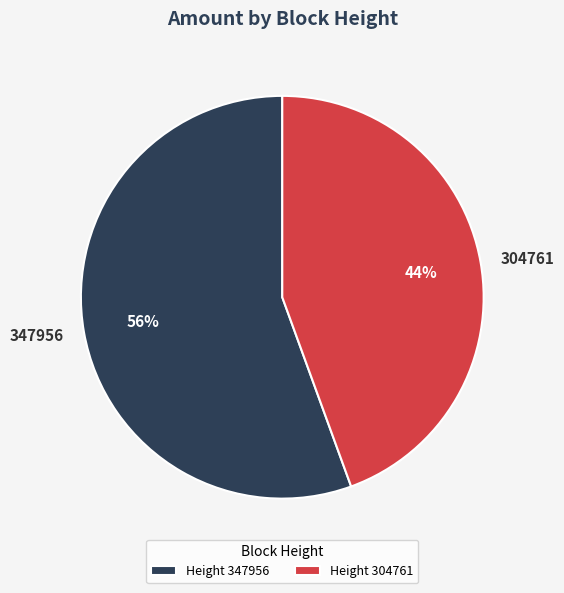

To the nearest percent, what is the combined percentage of 304761 and 347956?

100%